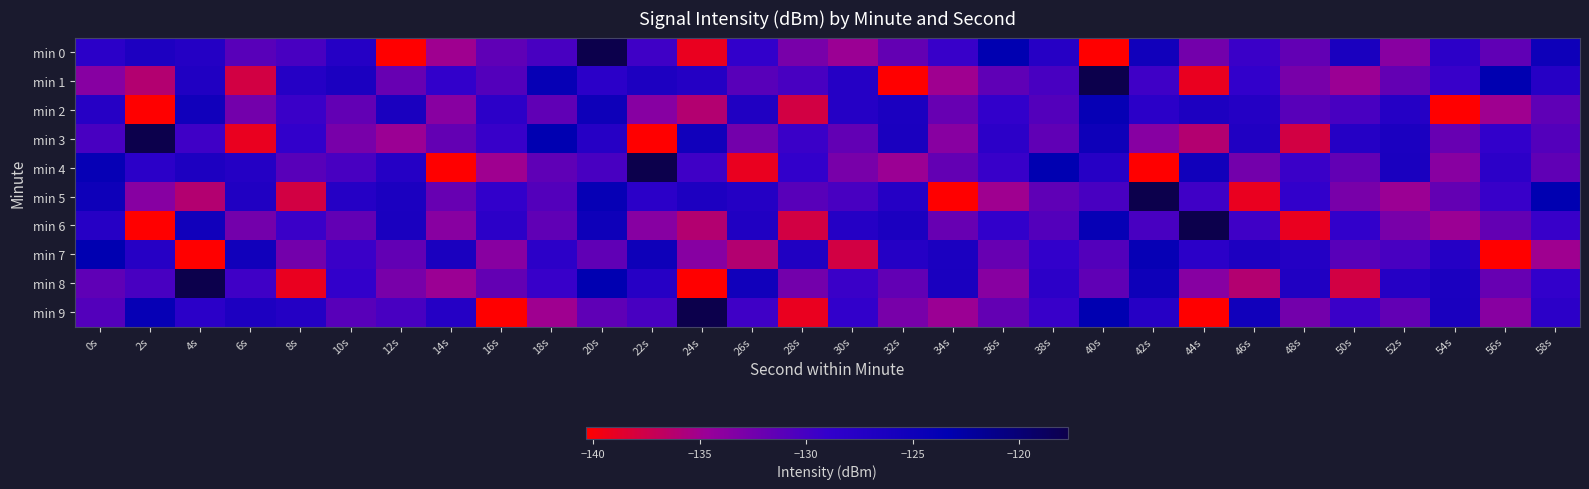

Reading left to right, transcribe all the data shown in this chart.

min 0: 0s=-128.2	2s=-126.7	4s=-127.4	6s=-131.1	8s=-130.2	10s=-127.5	12s=-140.3	14s=-135.0	16s=-131.5	18s=-130.2	20s=-117.7	22s=-129.7	24s=-139.2	26s=-129.0	28s=-132.8	30s=-134.8	32s=-131.7	34s=-129.3	36s=-123.3	38s=-127.6	40s=-140.3	42s=-125.3	44s=-132.6	46s=-129.4	48s=-131.6	50s=-126.3	52s=-133.8	54s=-128.3	56s=-131.6	58s=-125.0
min 1: 0s=-133.6	2s=-136.1	4s=-126.9	6s=-137.8	8s=-127.4	10s=-126.4	12s=-131.9	14s=-128.9	16s=-130.8	18s=-124.1	20s=-128.2	22s=-126.7	24s=-127.4	26s=-131.1	28s=-130.2	30s=-127.5	32s=-140.3	34s=-135.0	36s=-131.5	38s=-130.2	40s=-117.7	42s=-129.7	44s=-139.2	46s=-129.0	48s=-132.8	50s=-134.8	52s=-131.7	54s=-129.3	56s=-123.3	58s=-127.6
min 2: 0s=-127.6	2s=-140.3	4s=-125.3	6s=-132.6	8s=-129.4	10s=-131.6	12s=-126.3	14s=-133.8	16s=-128.3	18s=-131.6	20s=-125.0	22s=-133.6	24s=-136.1	26s=-126.9	28s=-137.8	30s=-127.4	32s=-126.4	34s=-131.9	36s=-128.9	38s=-130.8	40s=-124.1	42s=-128.2	44s=-126.7	46s=-127.4	48s=-131.1	50s=-130.2	52s=-127.5	54s=-140.3	56s=-135.0	58s=-131.5
min 3: 0s=-130.2	2s=-117.7	4s=-129.7	6s=-139.2	8s=-129.0	10s=-132.8	12s=-134.8	14s=-131.7	16s=-129.3	18s=-123.3	20s=-127.6	22s=-140.3	24s=-125.3	26s=-132.6	28s=-129.4	30s=-131.6	32s=-126.3	34s=-133.8	36s=-128.3	38s=-131.6	40s=-125.0	42s=-133.6	44s=-136.1	46s=-126.9	48s=-137.8	50s=-127.4	52s=-126.4	54s=-131.9	56s=-128.9	58s=-130.8
min 4: 0s=-124.1	2s=-128.2	4s=-126.7	6s=-127.4	8s=-131.1	10s=-130.2	12s=-127.5	14s=-140.3	16s=-135.0	18s=-131.5	20s=-130.2	22s=-117.7	24s=-129.7	26s=-139.2	28s=-129.0	30s=-132.8	32s=-134.8	34s=-131.7	36s=-129.3	38s=-123.3	40s=-127.6	42s=-140.3	44s=-125.3	46s=-132.6	48s=-129.4	50s=-131.6	52s=-126.3	54s=-133.8	56s=-128.3	58s=-131.6
min 5: 0s=-125.0	2s=-133.6	4s=-136.1	6s=-126.9	8s=-137.8	10s=-127.4	12s=-126.4	14s=-131.9	16s=-128.9	18s=-130.8	20s=-124.1	22s=-128.2	24s=-126.7	26s=-127.4	28s=-131.1	30s=-130.2	32s=-127.5	34s=-140.3	36s=-135.0	38s=-131.5	40s=-130.2	42s=-117.7	44s=-129.7	46s=-139.2	48s=-129.0	50s=-132.8	52s=-134.8	54s=-131.7	56s=-129.3	58s=-123.3
min 6: 0s=-127.6	2s=-140.3	4s=-125.3	6s=-132.6	8s=-129.4	10s=-131.6	12s=-126.3	14s=-133.8	16s=-128.3	18s=-131.6	20s=-125.0	22s=-133.6	24s=-136.1	26s=-126.9	28s=-137.8	30s=-127.4	32s=-126.4	34s=-131.9	36s=-128.9	38s=-130.8	40s=-124.1	42s=-130.2	44s=-117.7	46s=-129.7	48s=-139.2	50s=-129.0	52s=-132.8	54s=-134.8	56s=-131.7	58s=-129.3
min 7: 0s=-123.3	2s=-127.6	4s=-140.3	6s=-125.3	8s=-132.6	10s=-129.4	12s=-131.6	14s=-126.3	16s=-133.8	18s=-128.3	20s=-131.6	22s=-125.0	24s=-133.6	26s=-136.1	28s=-126.9	30s=-137.8	32s=-127.4	34s=-126.4	36s=-131.9	38s=-128.9	40s=-130.8	42s=-124.1	44s=-128.2	46s=-126.7	48s=-127.4	50s=-131.1	52s=-130.2	54s=-127.5	56s=-140.3	58s=-135.0
min 8: 0s=-131.5	2s=-130.2	4s=-117.7	6s=-129.7	8s=-139.2	10s=-129.0	12s=-132.8	14s=-134.8	16s=-131.7	18s=-129.3	20s=-123.3	22s=-127.6	24s=-140.3	26s=-125.3	28s=-132.6	30s=-129.4	32s=-131.6	34s=-126.3	36s=-133.8	38s=-128.3	40s=-131.6	42s=-125.0	44s=-133.6	46s=-136.1	48s=-126.9	50s=-137.8	52s=-127.4	54s=-126.4	56s=-131.9	58s=-128.9
min 9: 0s=-130.8	2s=-124.1	4s=-128.2	6s=-126.7	8s=-127.4	10s=-131.1	12s=-130.2	14s=-127.5	16s=-140.3	18s=-135.0	20s=-131.5	22s=-130.2	24s=-117.7	26s=-129.7	28s=-139.2	30s=-129.0	32s=-132.8	34s=-134.8	36s=-131.7	38s=-129.3	40s=-123.3	42s=-127.6	44s=-140.3	46s=-125.3	48s=-132.6	50s=-129.4	52s=-131.6	54s=-126.3	56s=-133.8	58s=-128.3